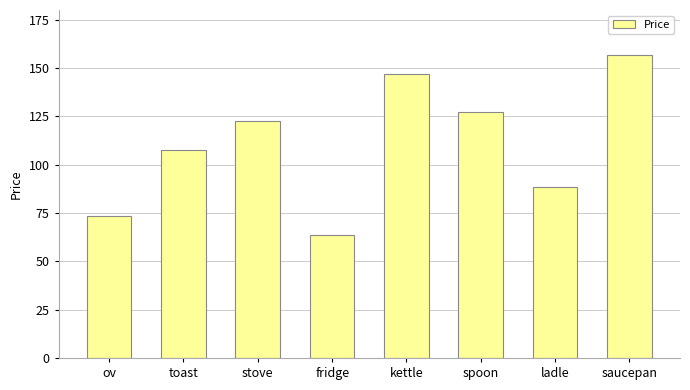

Does the chart contain any negative values?

No